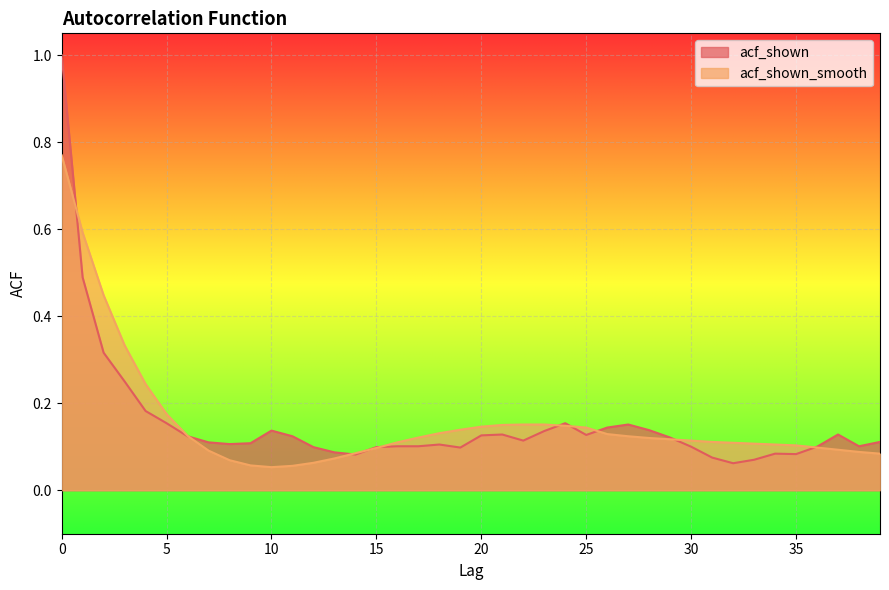

True or false: acf_shown_smooth has a value of 0.1 at 39.

True